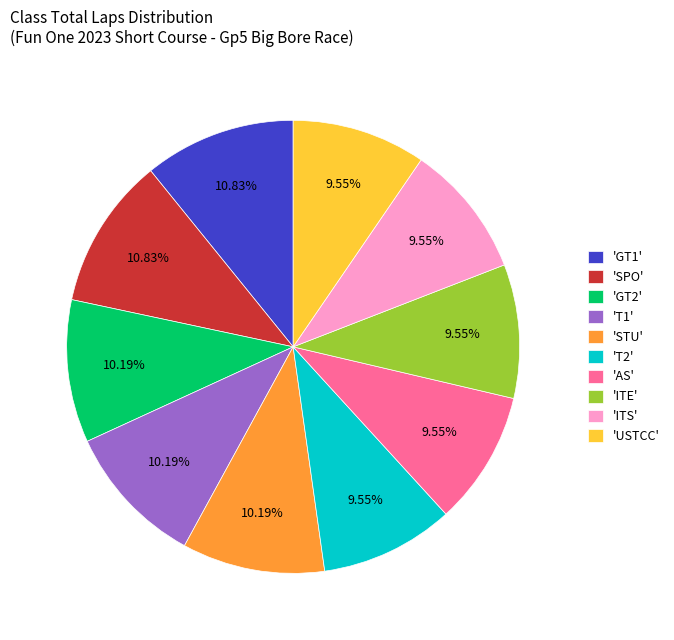

Is 'STU' the majority of the pie?

No